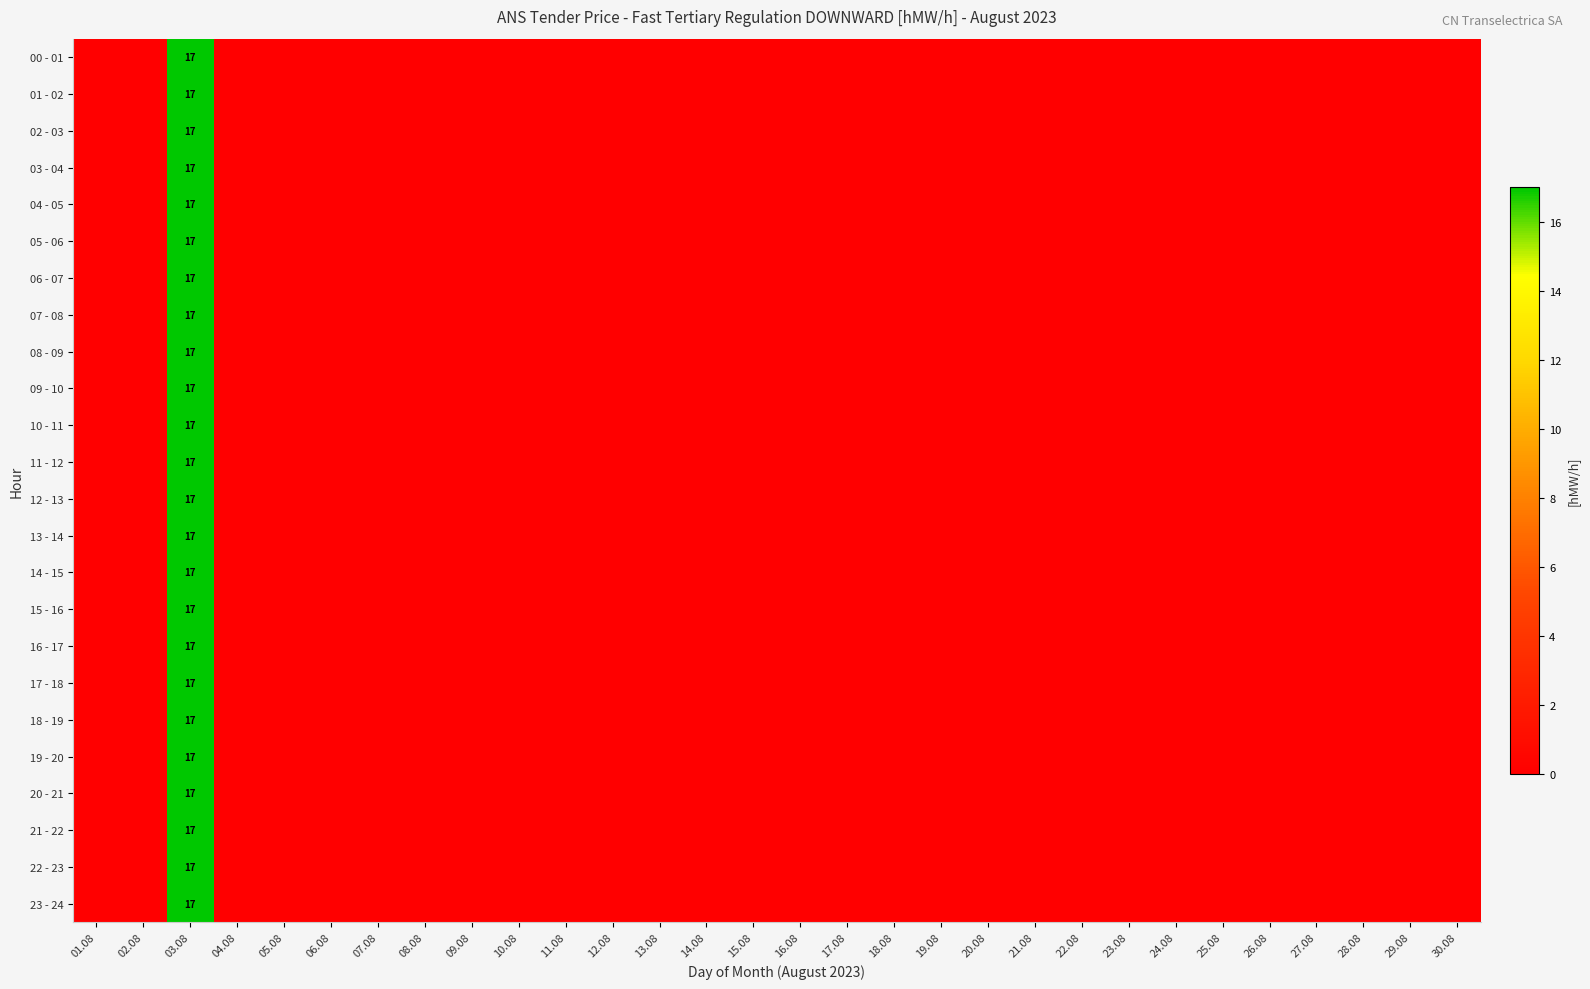

The value of 11 - 12 at 05.08 is 0. True or false?

True